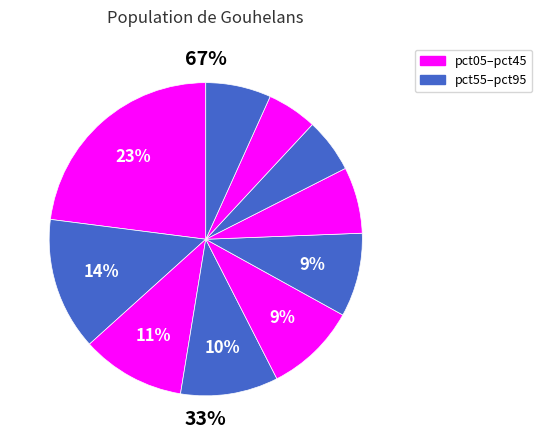

The pct95 slice represents 7% of the pie. True or false?

True